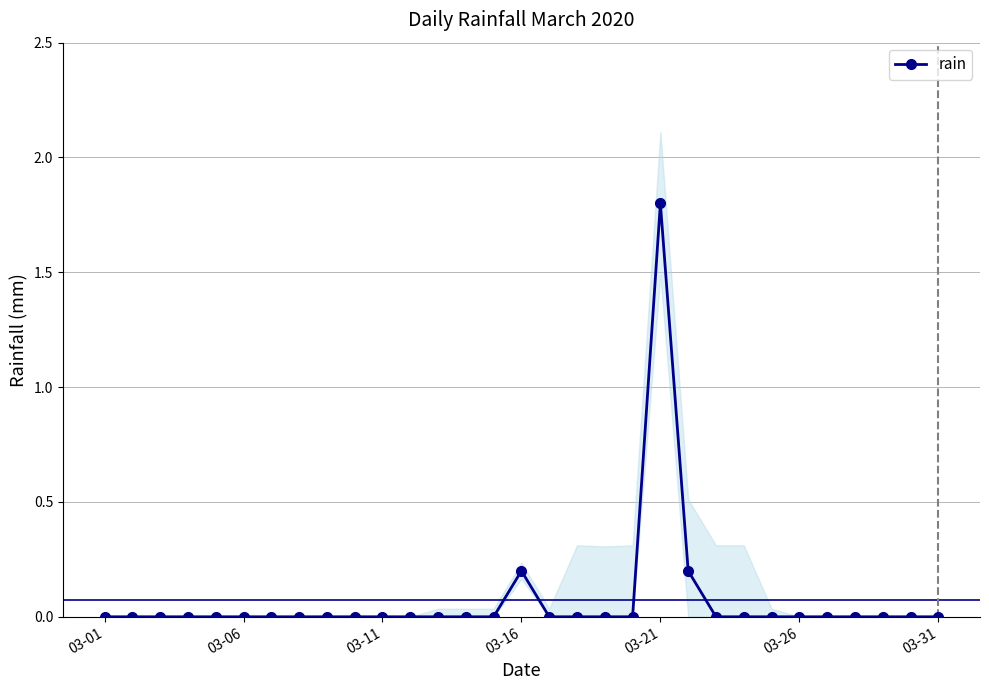

How many values are above zero?

3